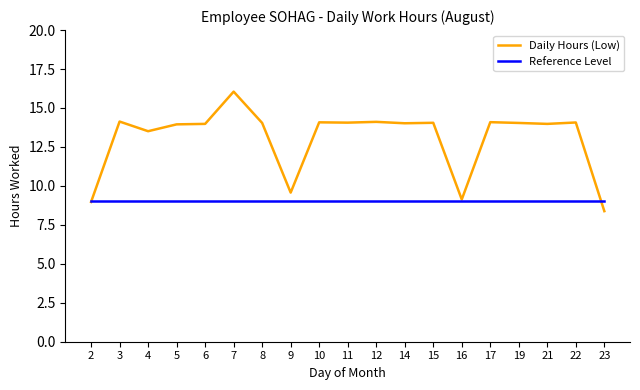

The Daily Hours (Low) series shows 4.0 at 19. True or false?

False